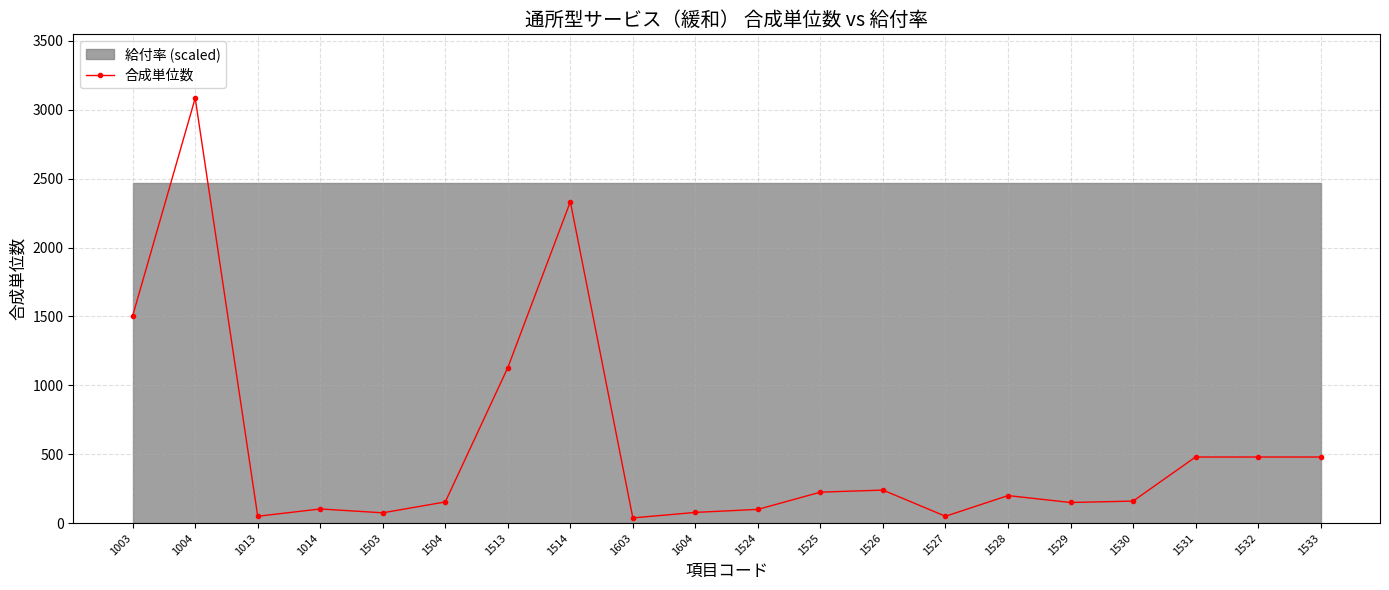

List the labels in order of value, smallest first.

1603, 1013, 1527, 1503, 1604, 1524, 1014, 1529, 1504, 1530, 1528, 1525, 1526, 1531, 1532, 1533, 1513, 1003, 1514, 1004